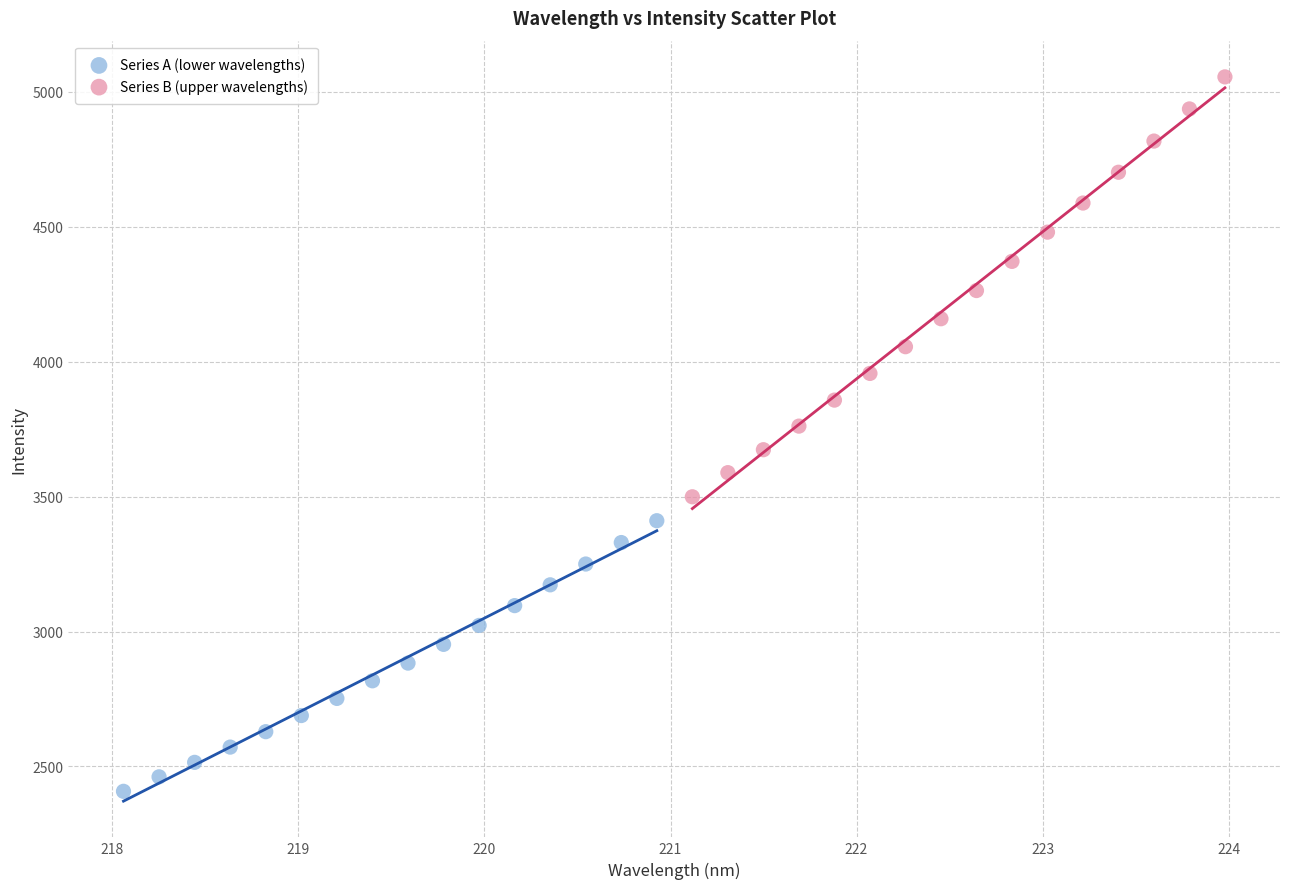

What are all the series names shown in the legend?

Series A (lower wavelengths), Series B (upper wavelengths)